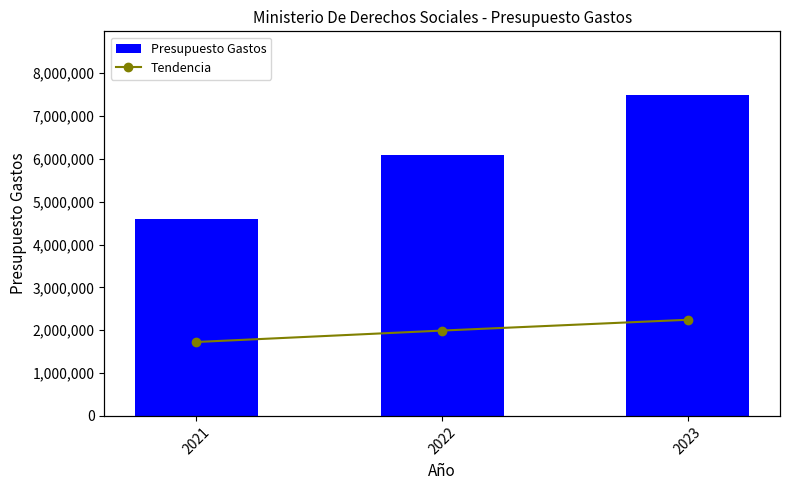

Between 2021 and 2022, which series saw the biggest shift?

Presupuesto Gastos